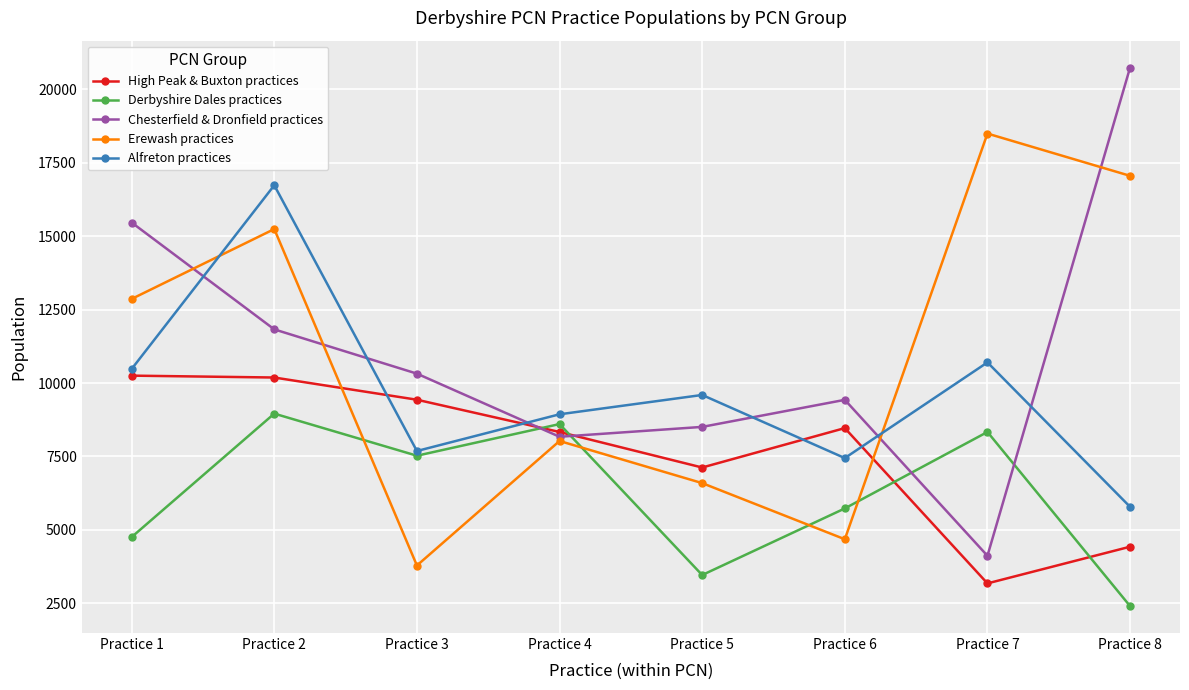

How many lines are shown in the chart?

5